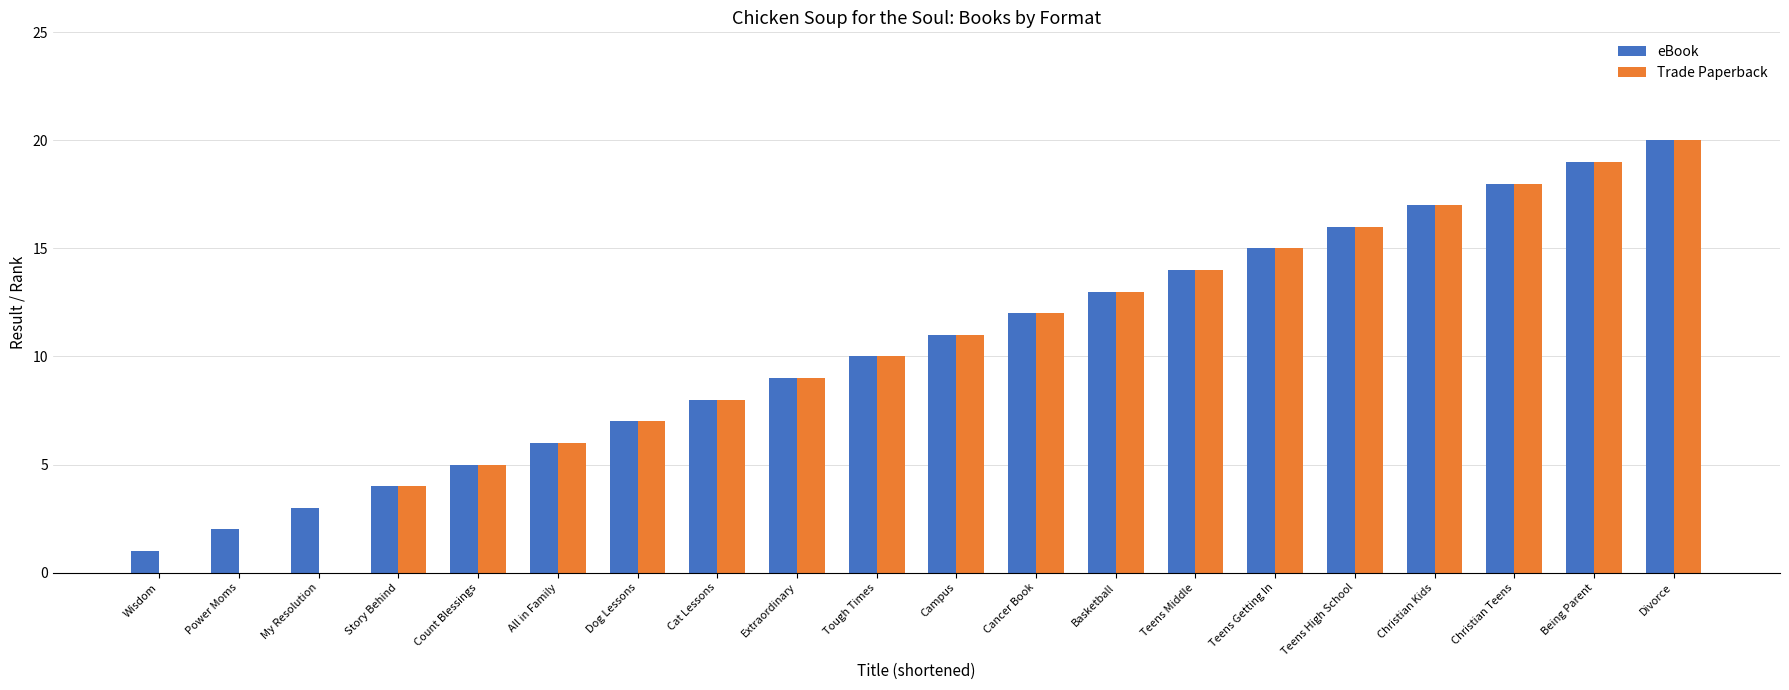

Which series has the largest range (max minus min)?

Trade Paperback